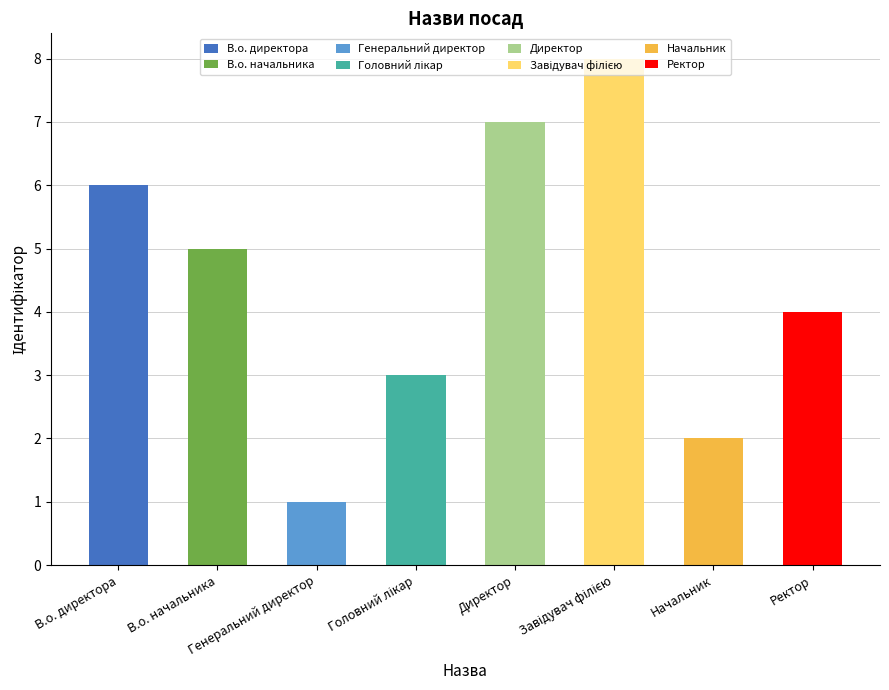

What is the average value?

4